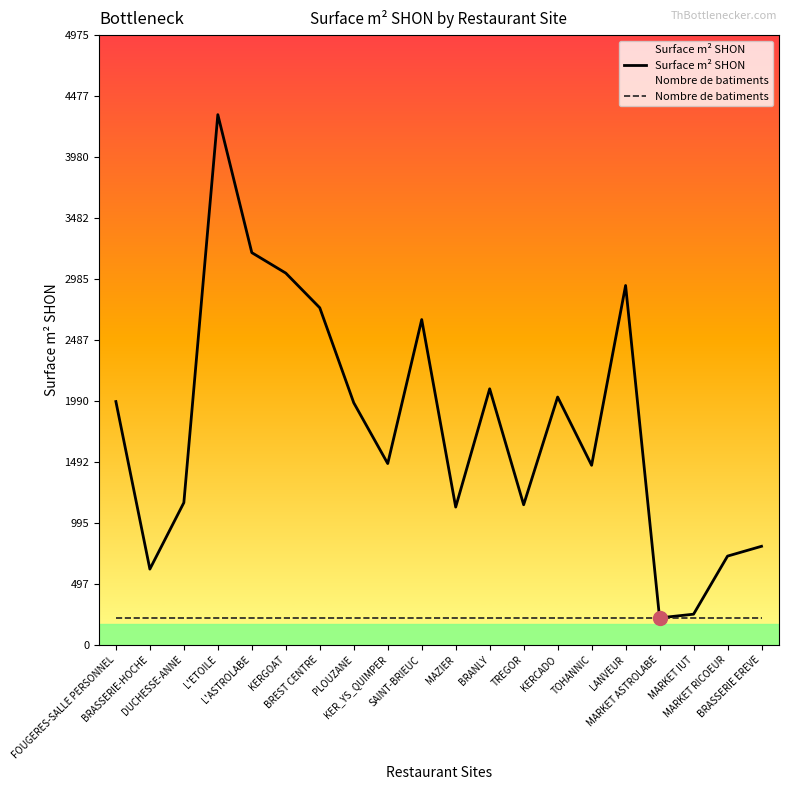

What is the highest value of the Nombre de batiments series?

216.3